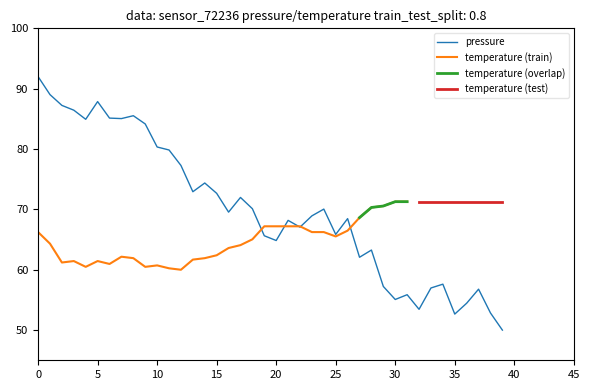

True or false: pressure has a value of 92.0 at 0.

True